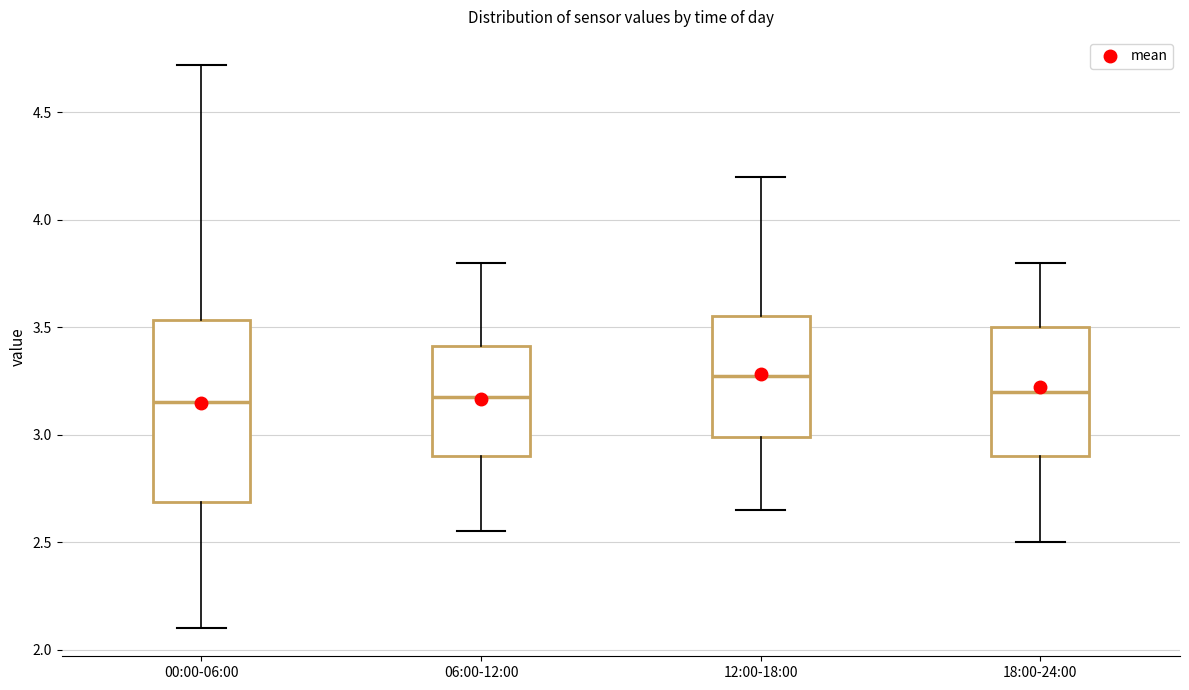

Reading left to right, read every box against the y-axis: the position of its median line, the range the box covers, and the ends of its whiskers. The values are not printed on the chart, so give them approximately, as read against the axis.

00:00-06:00: median 3.15, box 2.70 to 3.55, whiskers 2.10 to 4.70
06:00-12:00: median 3.20, box 2.90 to 3.40, whiskers 2.55 to 3.80
12:00-18:00: median 3.30, box 3.00 to 3.55, whiskers 2.65 to 4.20
18:00-24:00: median 3.20, box 2.90 to 3.50, whiskers 2.50 to 3.80